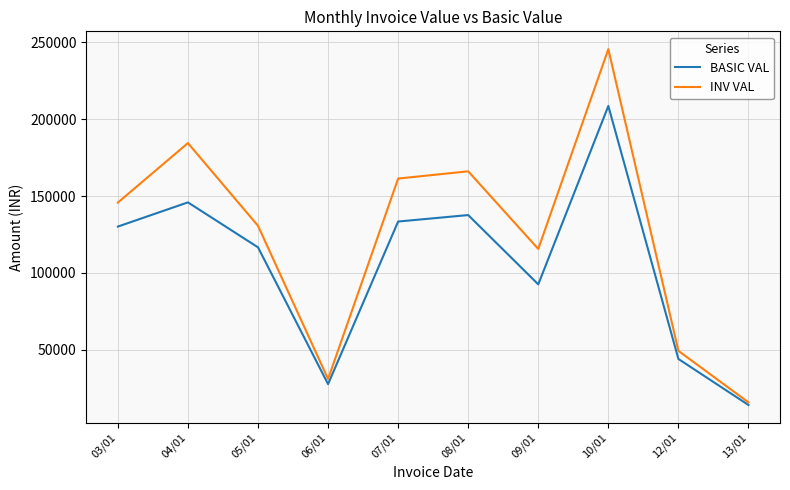

What are all the series names shown in the legend?

BASIC VAL, INV VAL